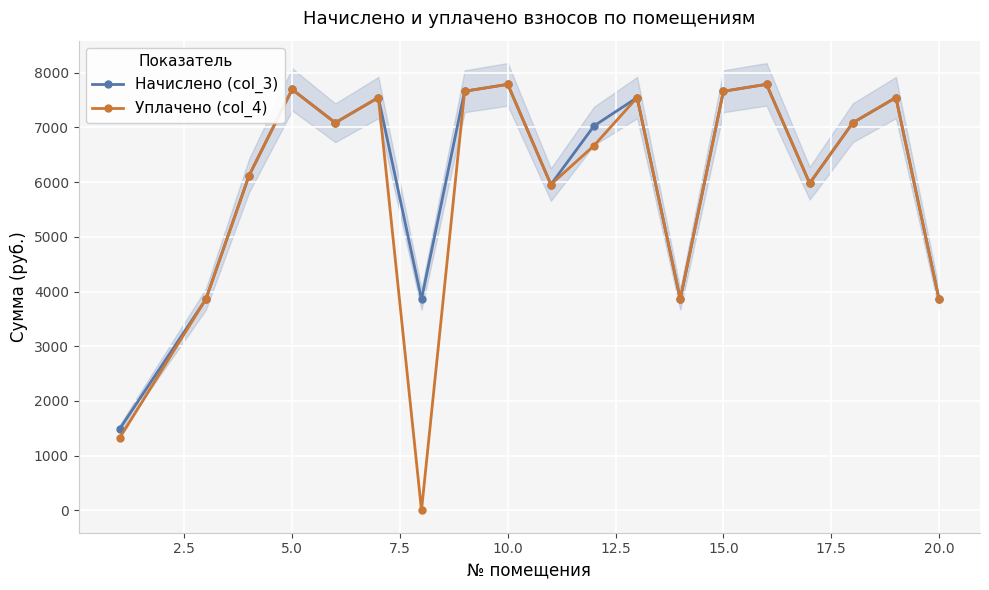

How many series are shown in this chart?

2